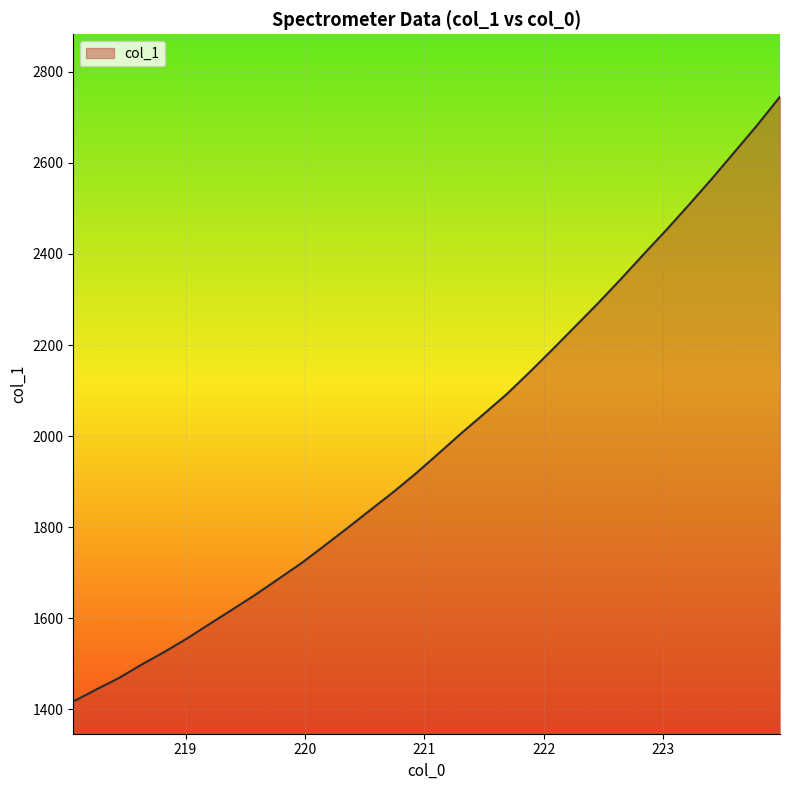

What is the smallest value displayed?

1416.7